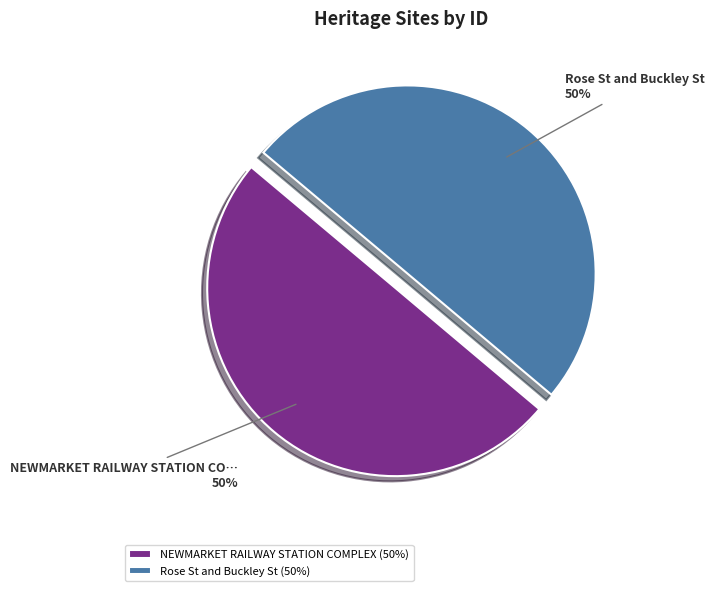

Combined, do Rose St and Buckley St (50%) and NEWMARKET RAILWAY STATION COMPLEX (50%) account for over 50%?

Yes